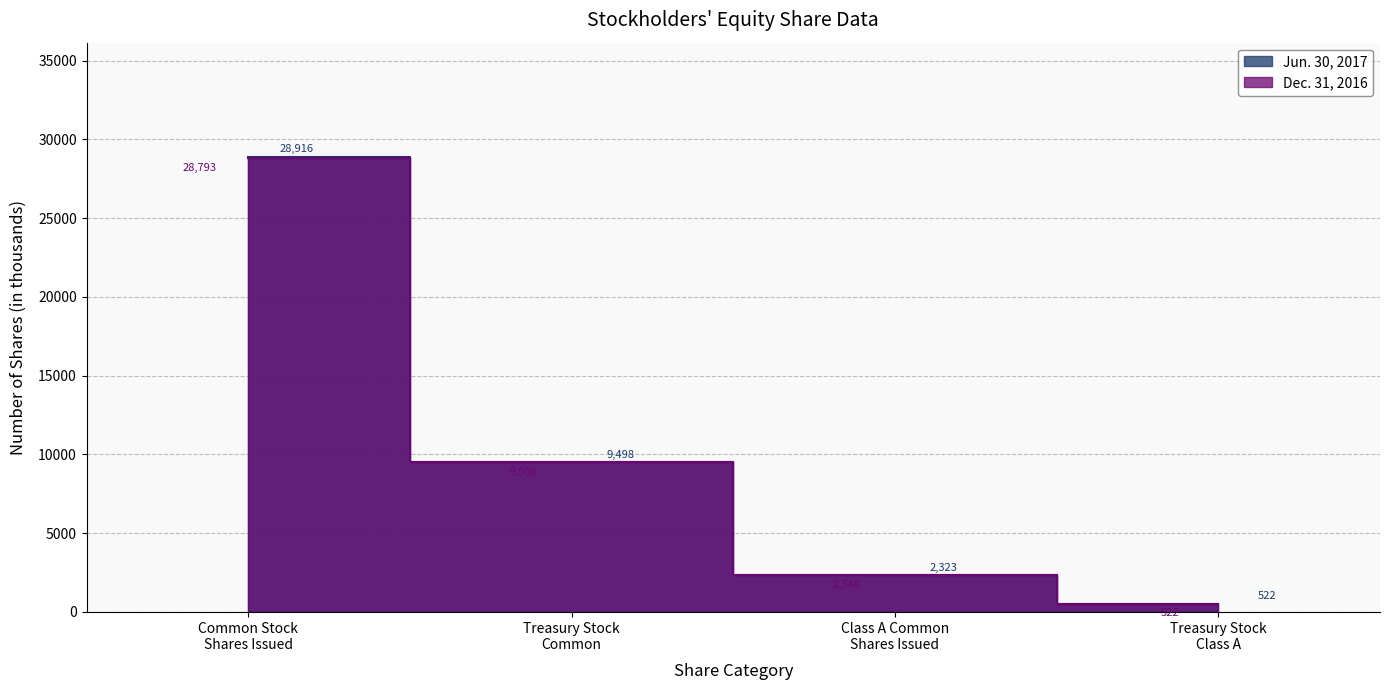

How many values in the Jun. 30, 2017 series exceed 9498?

1